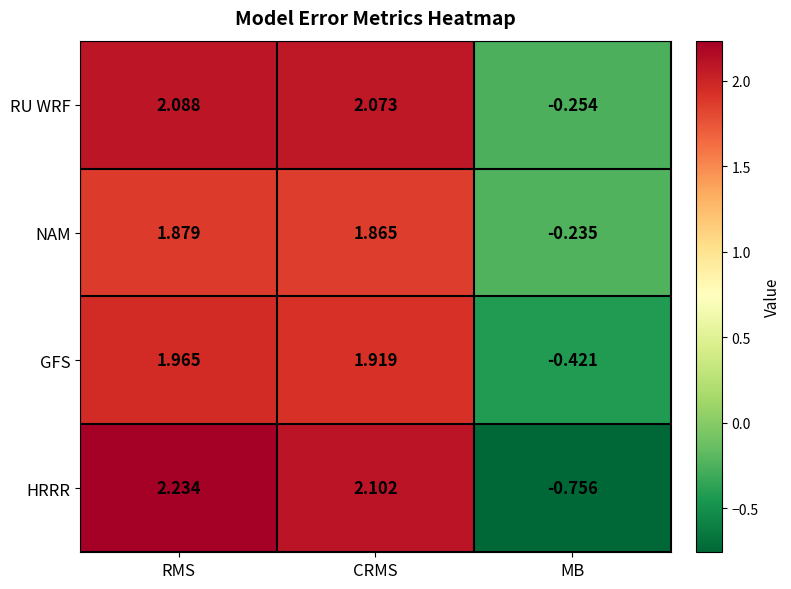

Is the value of HRRR at RMS greater than the value of RU WRF at CRMS?

Yes